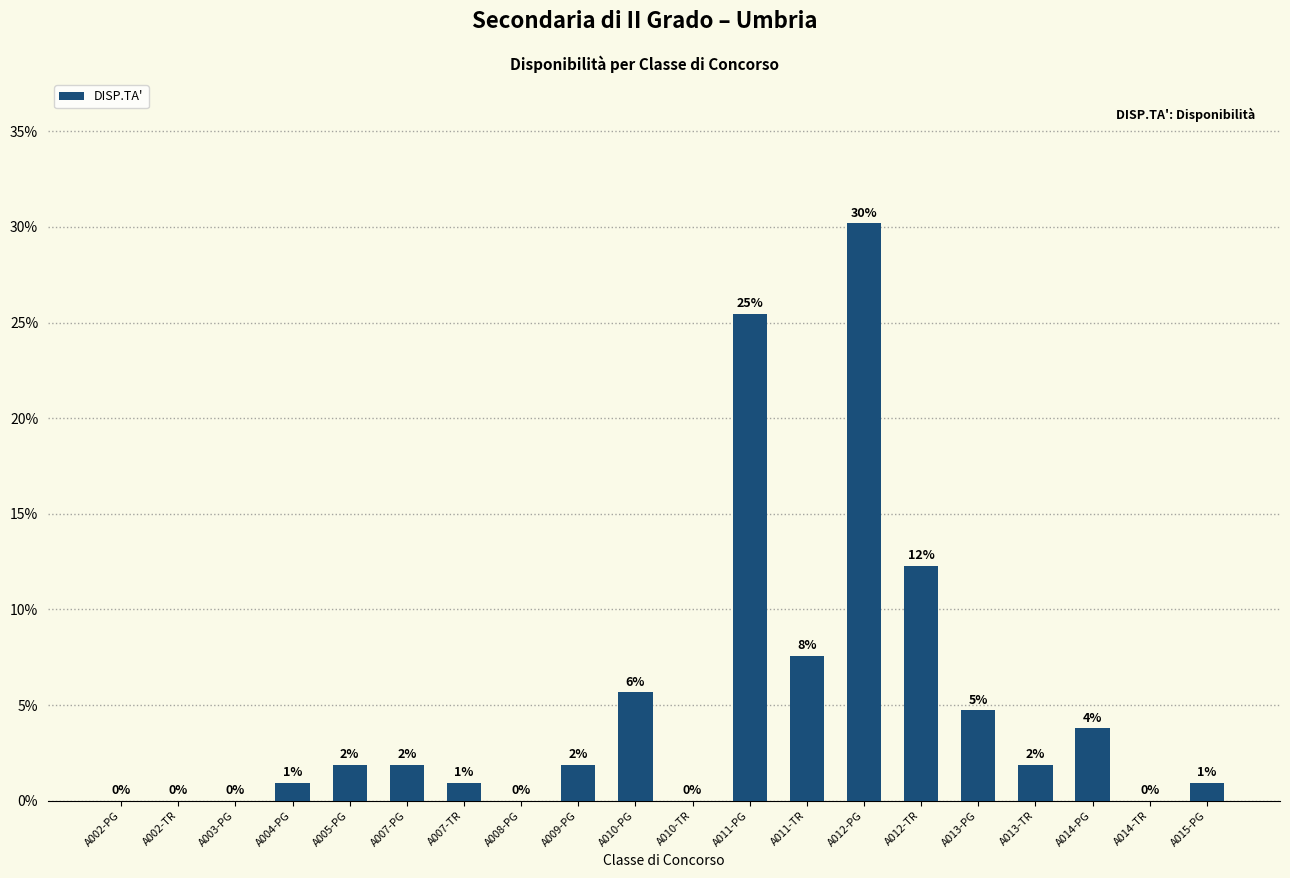

Are the bars horizontal?

No